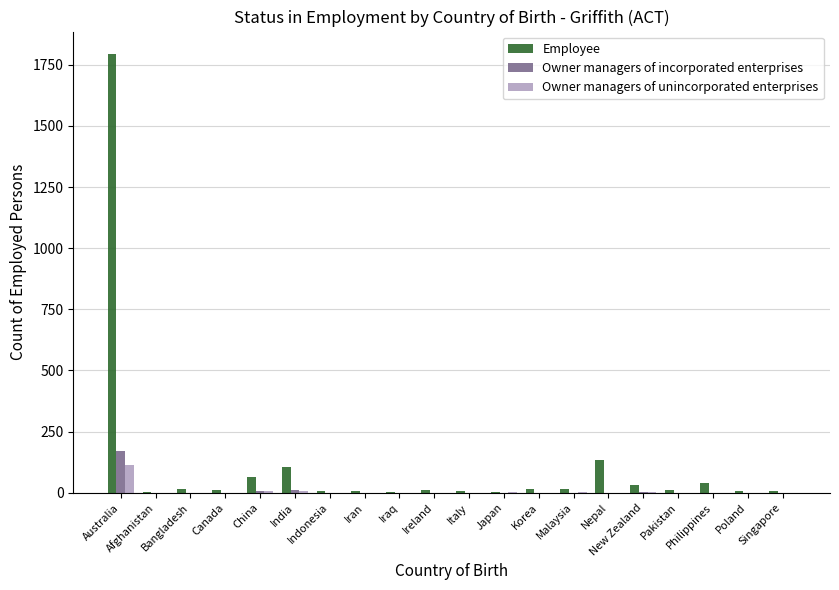

At which label does Owner managers of incorporated enterprises reach its peak?

Australia